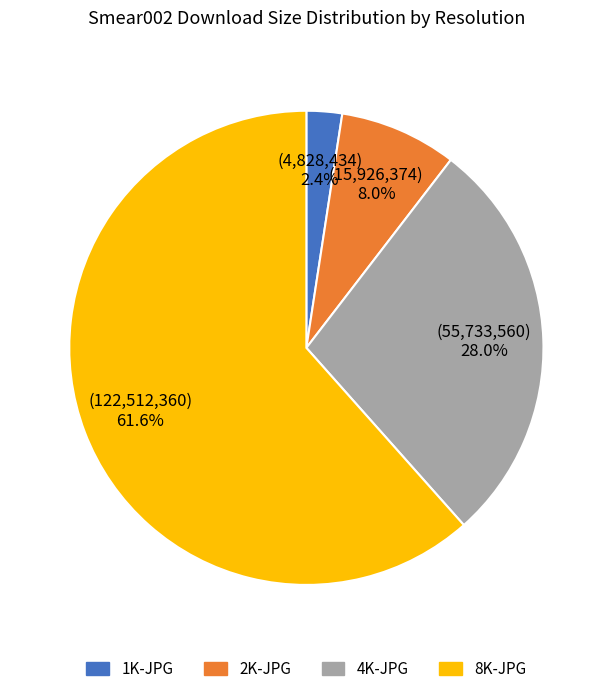

True or false: 8K-JPG accounts for 62% of the total.

True